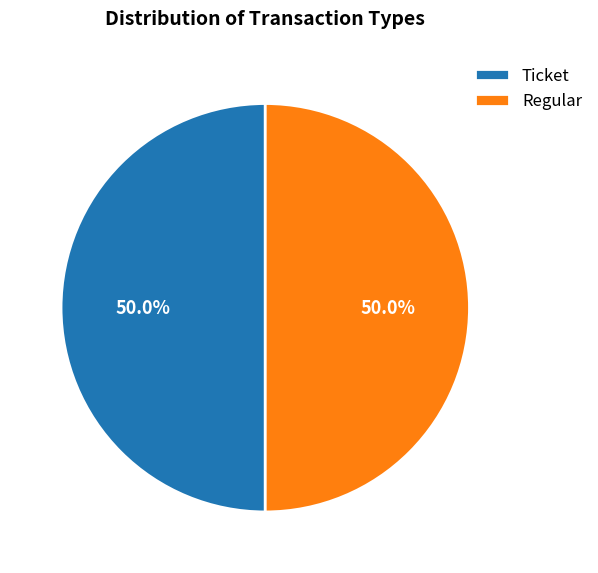

Count the number of slices in the pie.

2